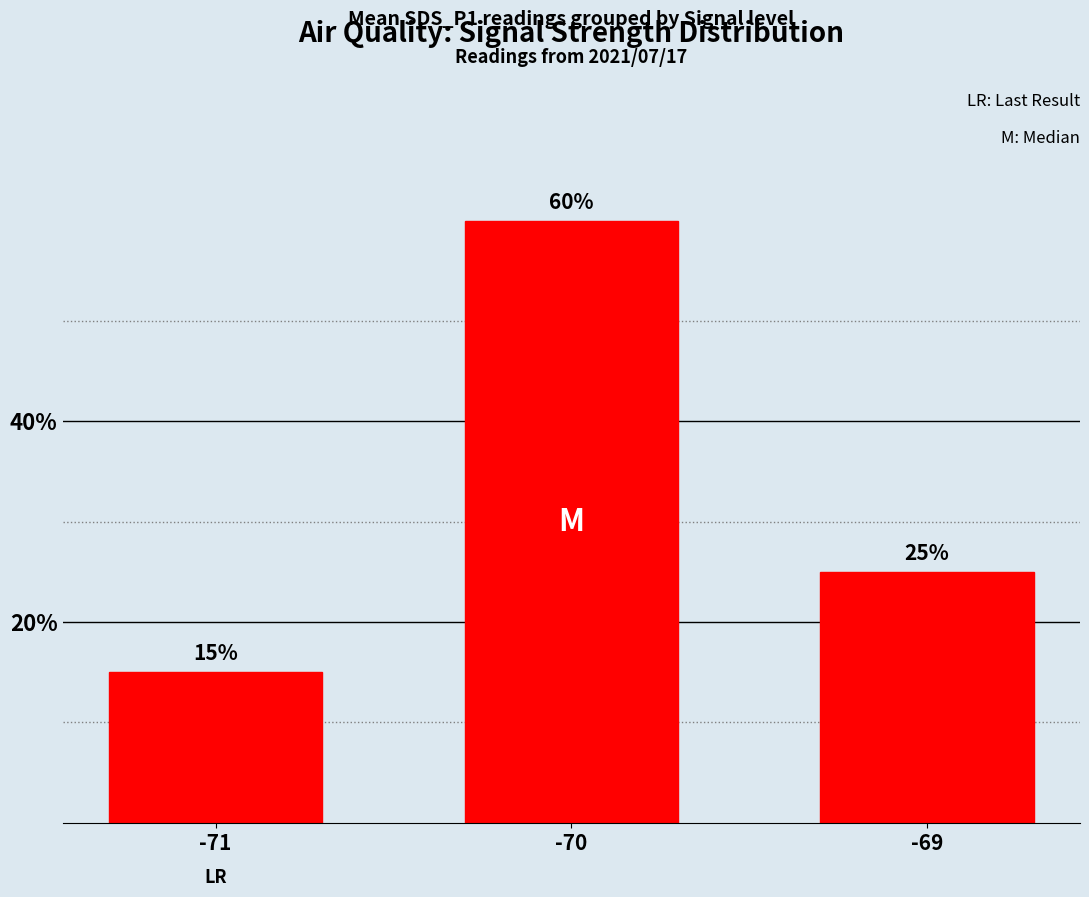

At which label is the value closest to 37?

-69